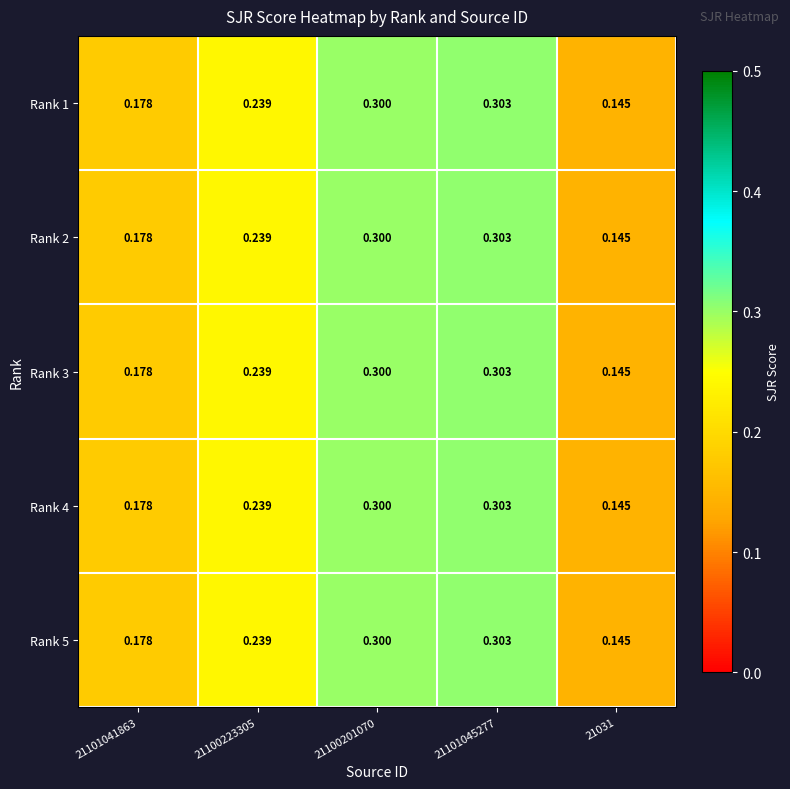

Is the value of Rank 3 at 21100223305 greater than the value of Rank 1 at 21101045277?

No